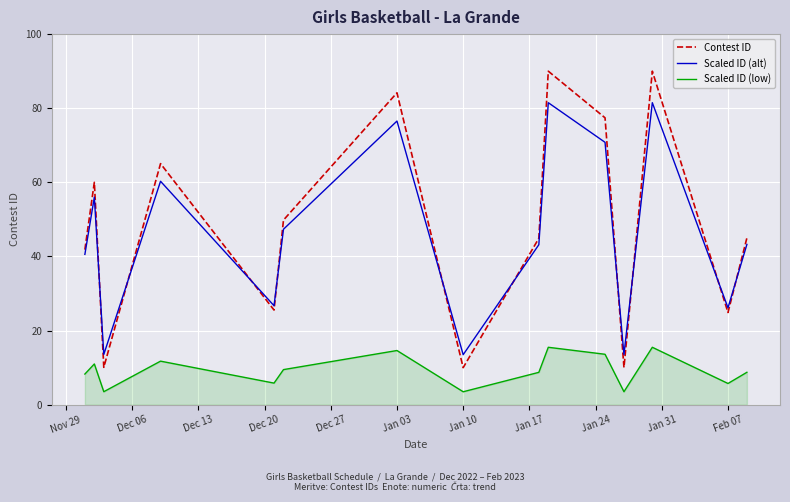

What is the average value of the Scaled ID (alt) series?

46.3